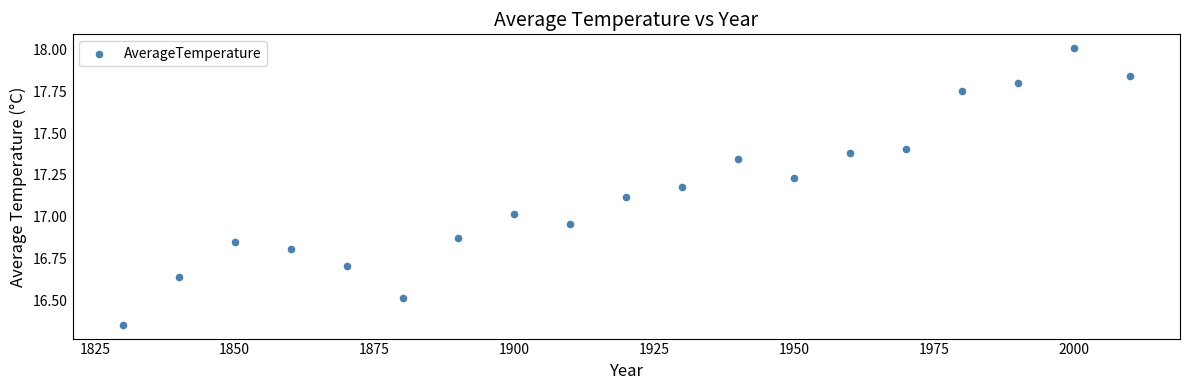

What is the range of X values (max minus min)?

180.0